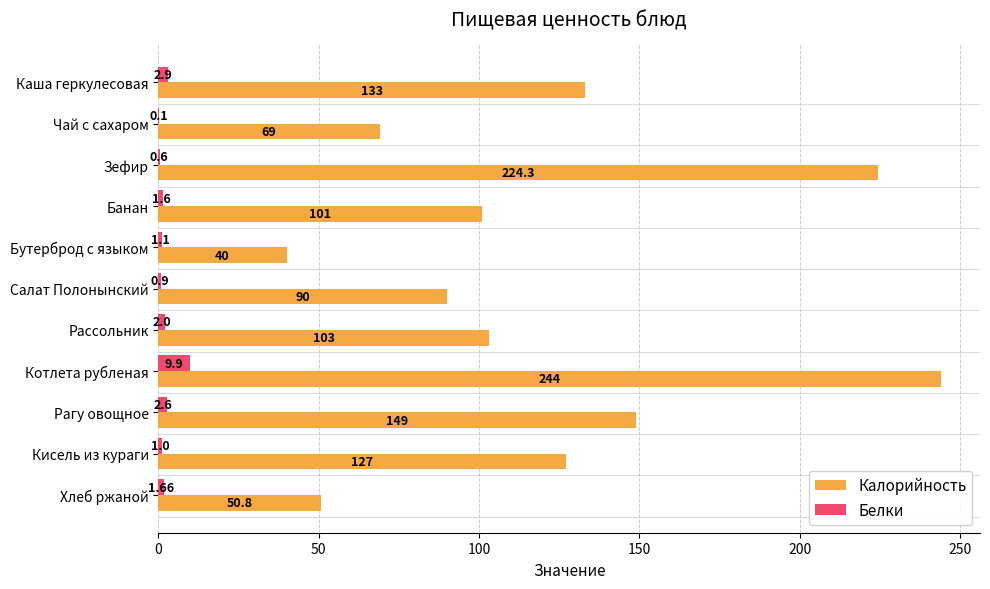

Between Бутерброд с языком and Хлеб ржаной, which series saw the biggest shift?

Калорийность